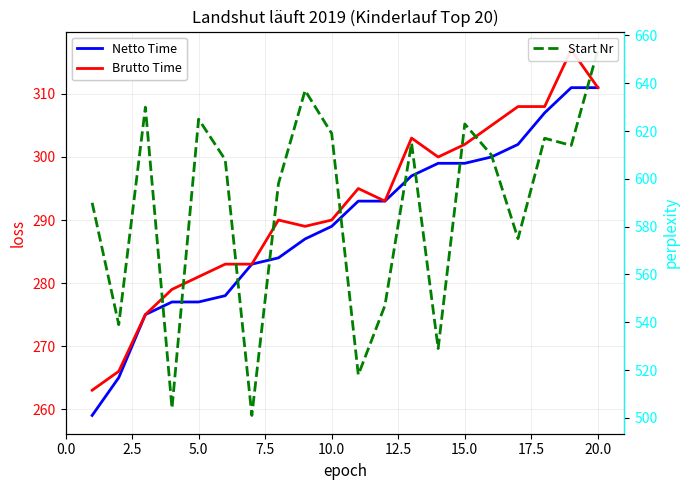

How many lines are shown in the chart?

3